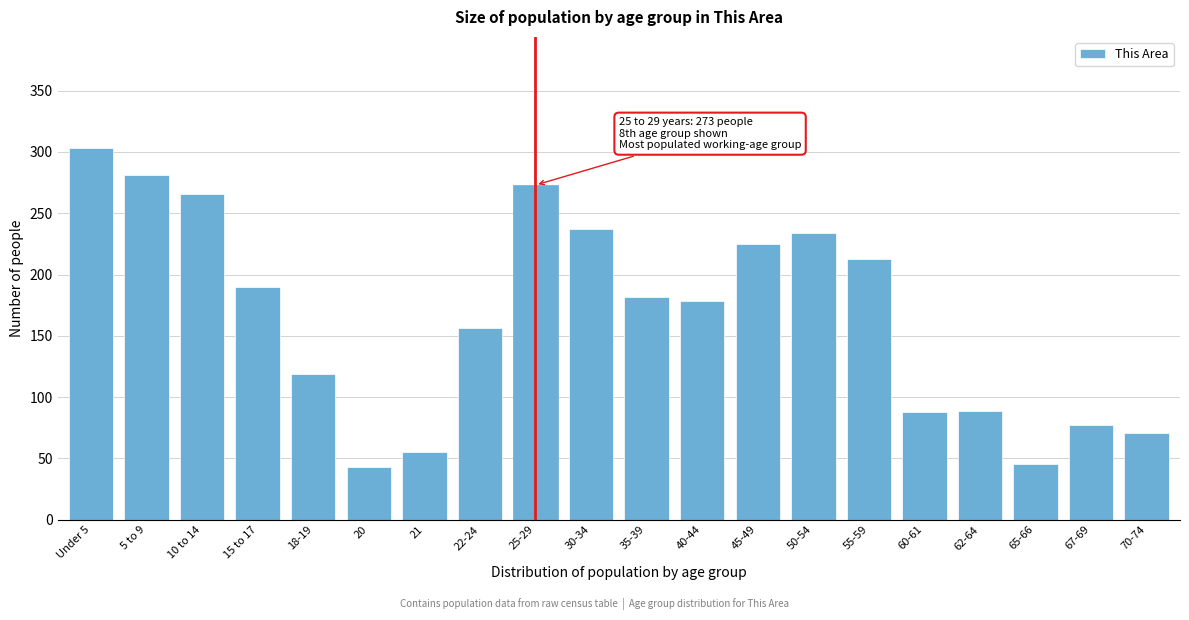

The value at 5 to 9 is 281. True or false?

True